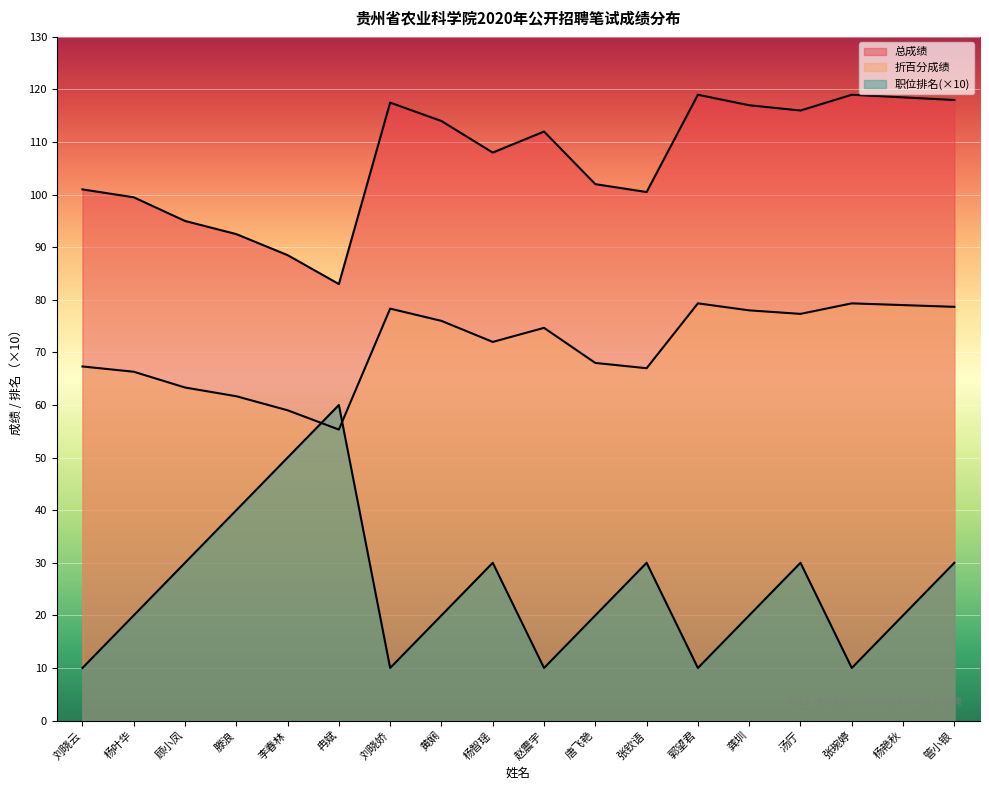

Which category has the lowest value in the 职位排名 series?

刘晓云